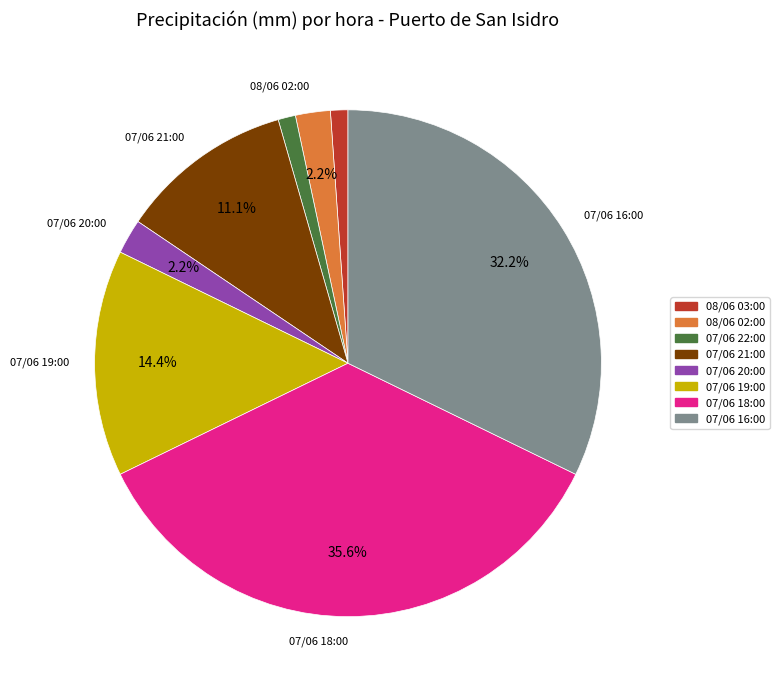

Is there any slice that represents more than half of the pie?

No